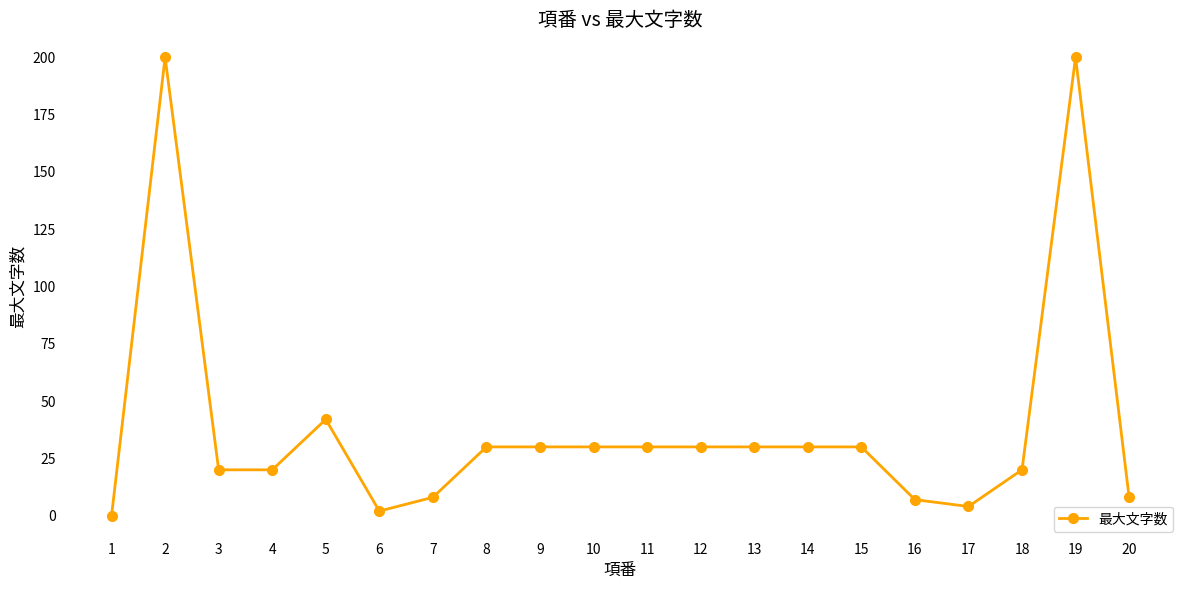

Between 17 and 2, which is larger?

2